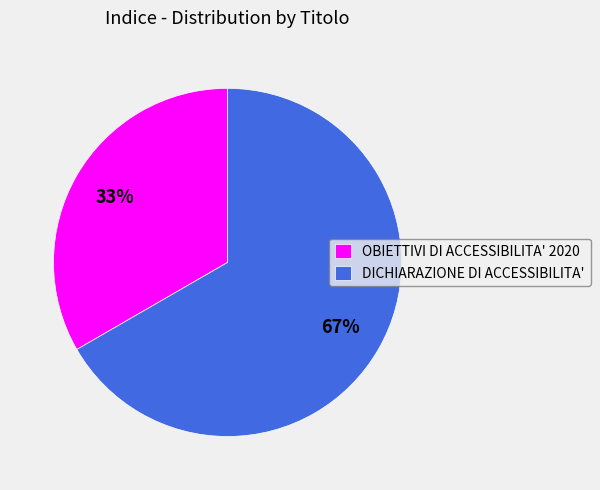

Which category accounts for the majority?

DICHIARAZIONE DI ACCESSIBILITA'